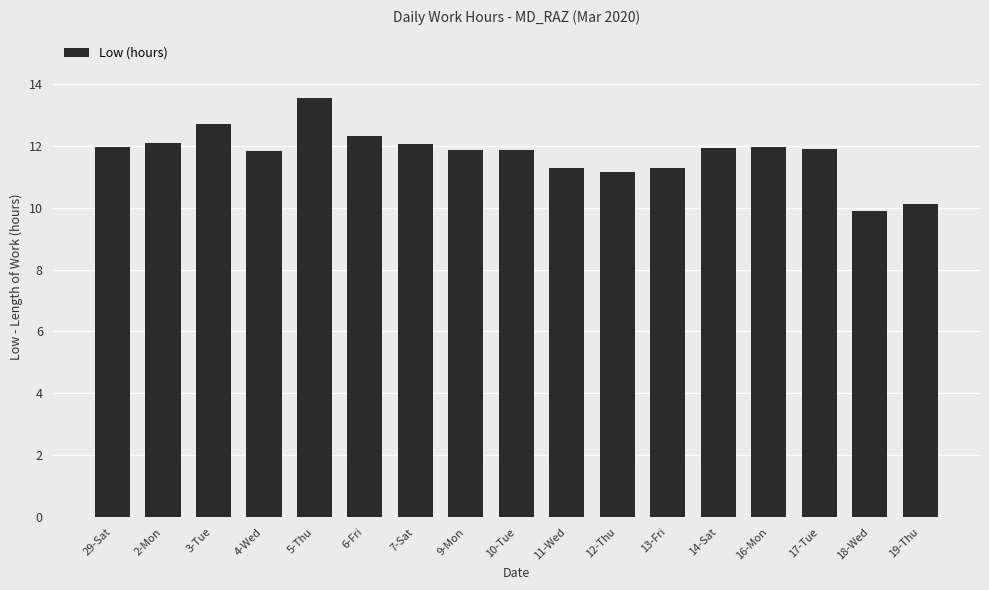

What is the value of the 8th bar from the left?

11.9